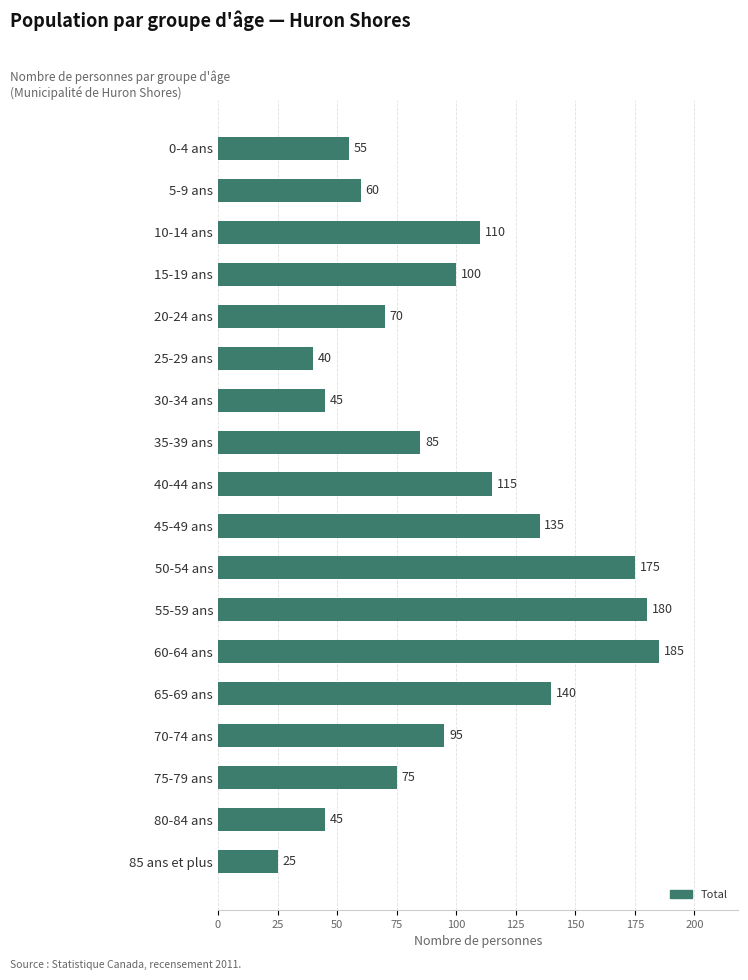

What is the label of the 12th bar from the top?

55-59 ans